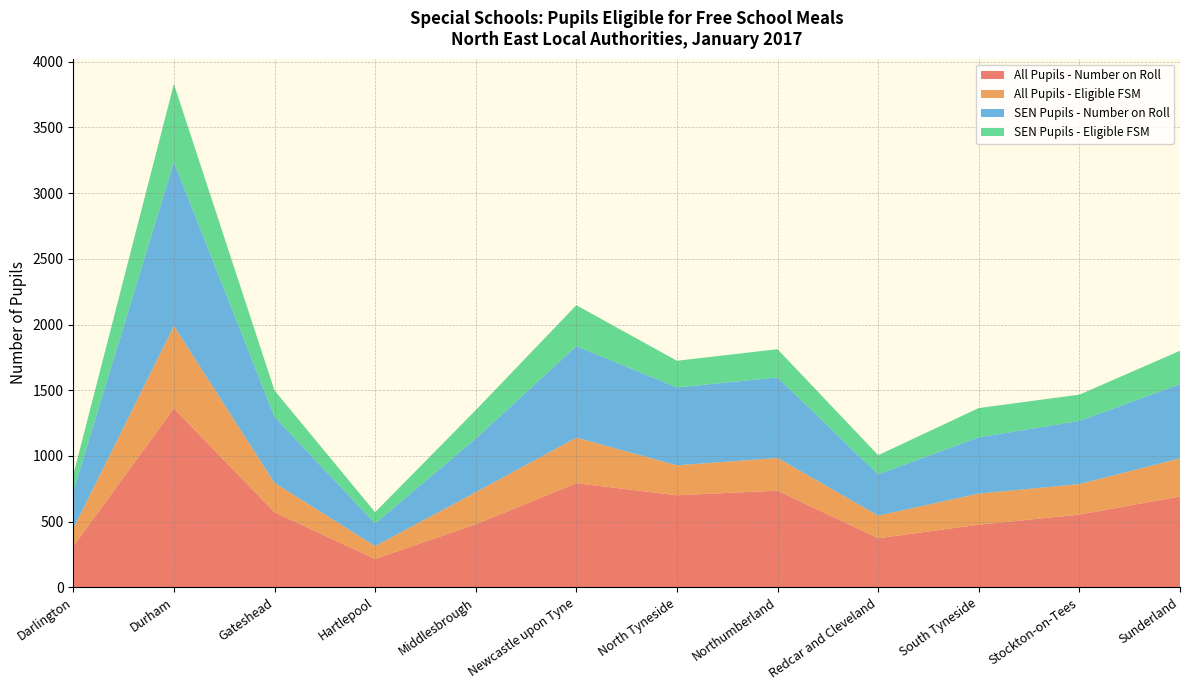

Reading right to left, extract all data points from this chart.

All Pupils - Number on Roll: 691	553	476	373	735	700	792	479	215	571	1361	312
All Pupils - Eligible FSM: 290	232	237	172	249	228	347	244	98	224	628	135
SEN Pupils - Number on Roll: 565	481	428	314	613	593	696	408	173	502	1249	284
SEN Pupils - Eligible FSM: 254	200	223	146	215	203	312	217	85	201	594	124